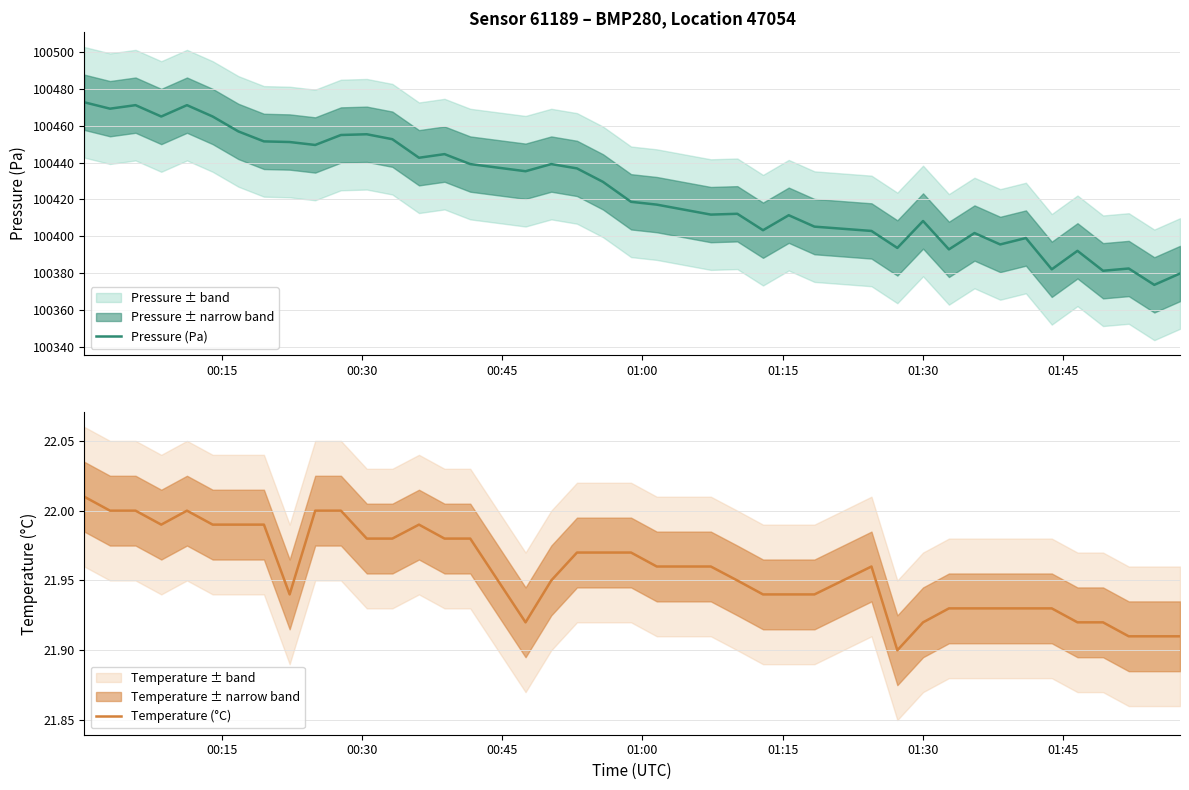

What is the minimum value for Pressure (Pa)?

100373.6